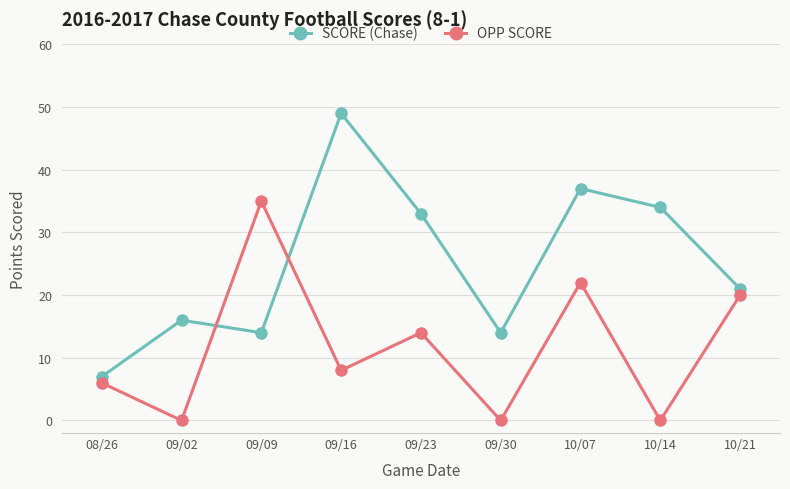

What is the difference between the second highest and second lowest values in the OPP SCORE series?

22